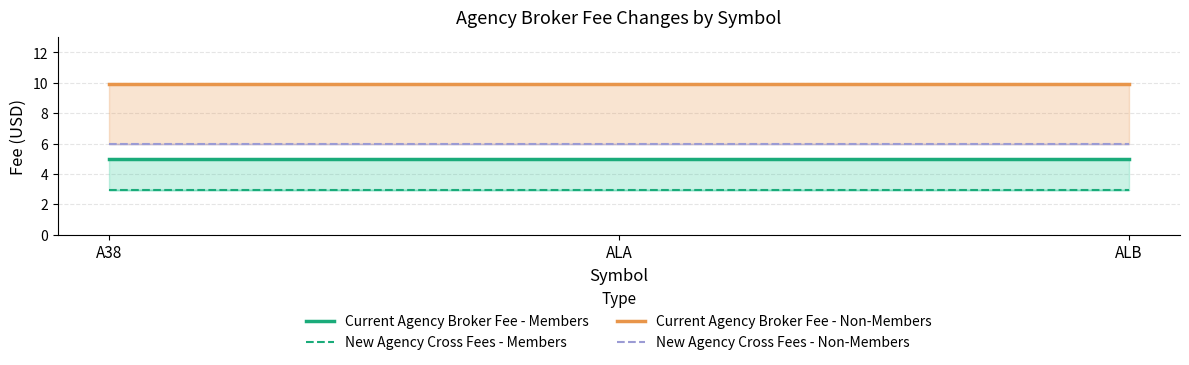

What is the maximum value shown in the chart?

9.9